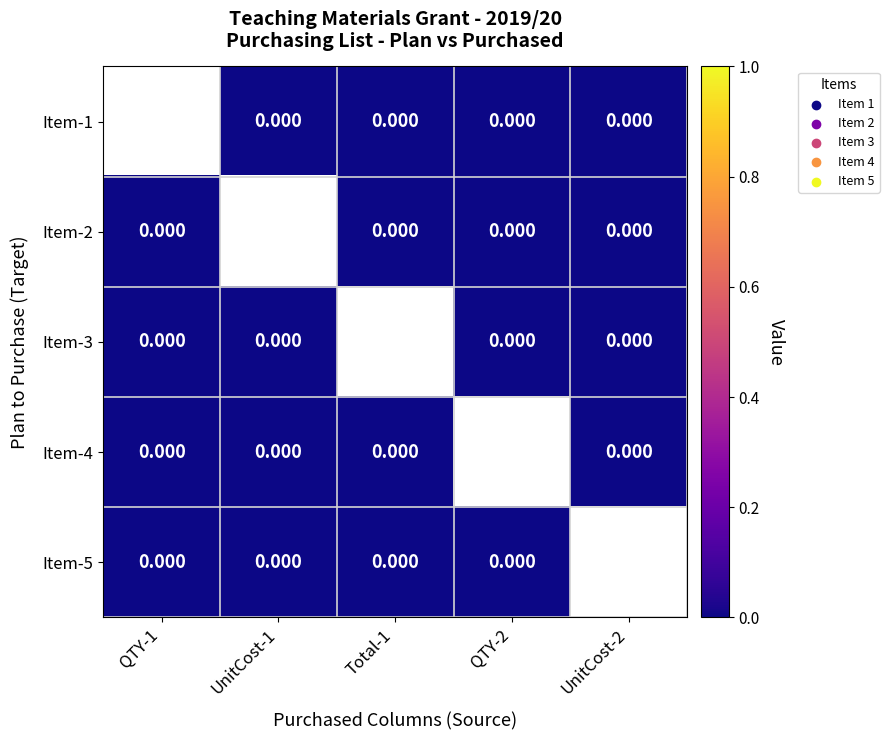

Count the number of data series in this chart.

5